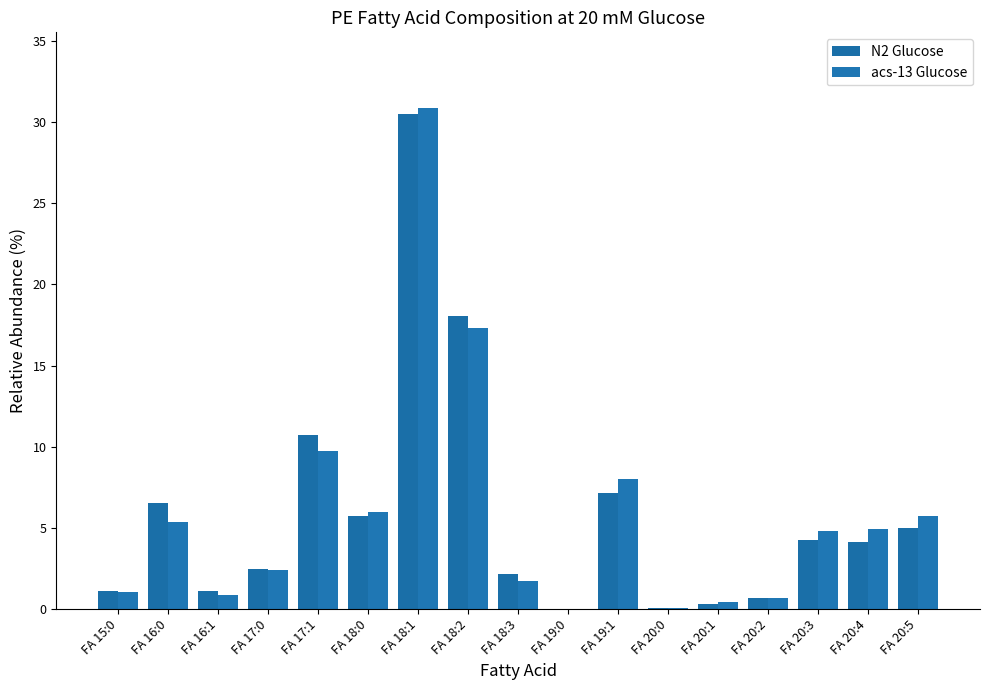

What is the maximum value for acs-13 Glucose?

30.9